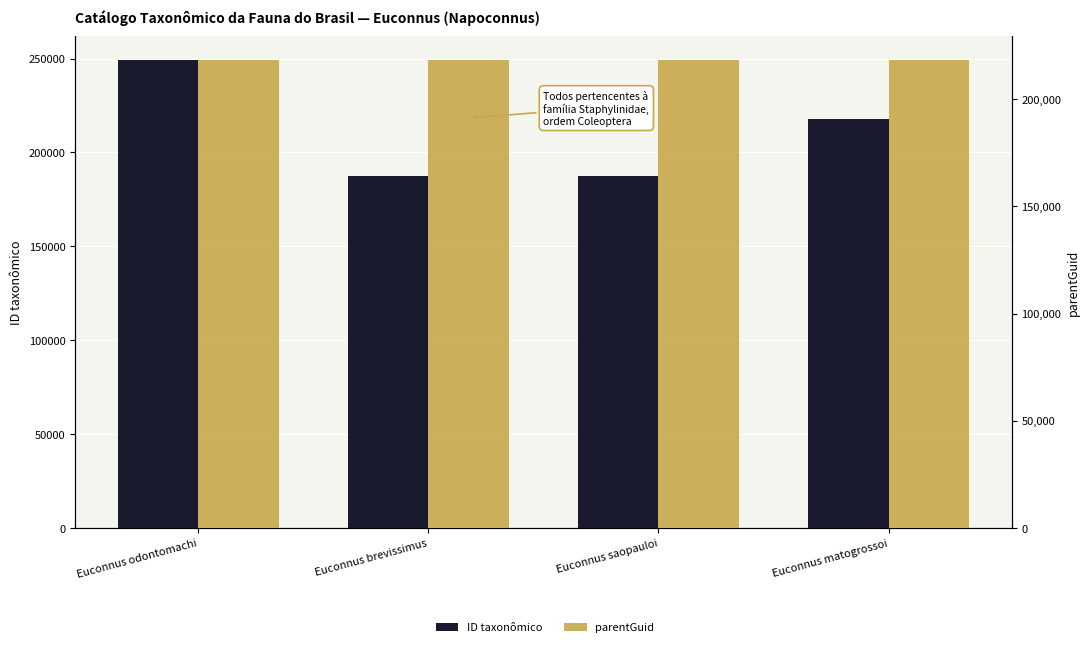

What is the label of the 3rd bar from the right?

Euconnus brevissimus